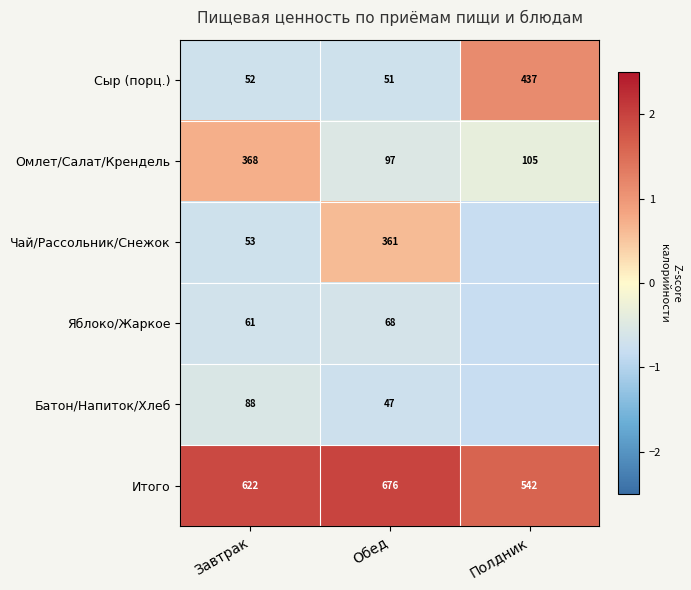

At which label does Сыр (порц.) reach its peak?

Полдник